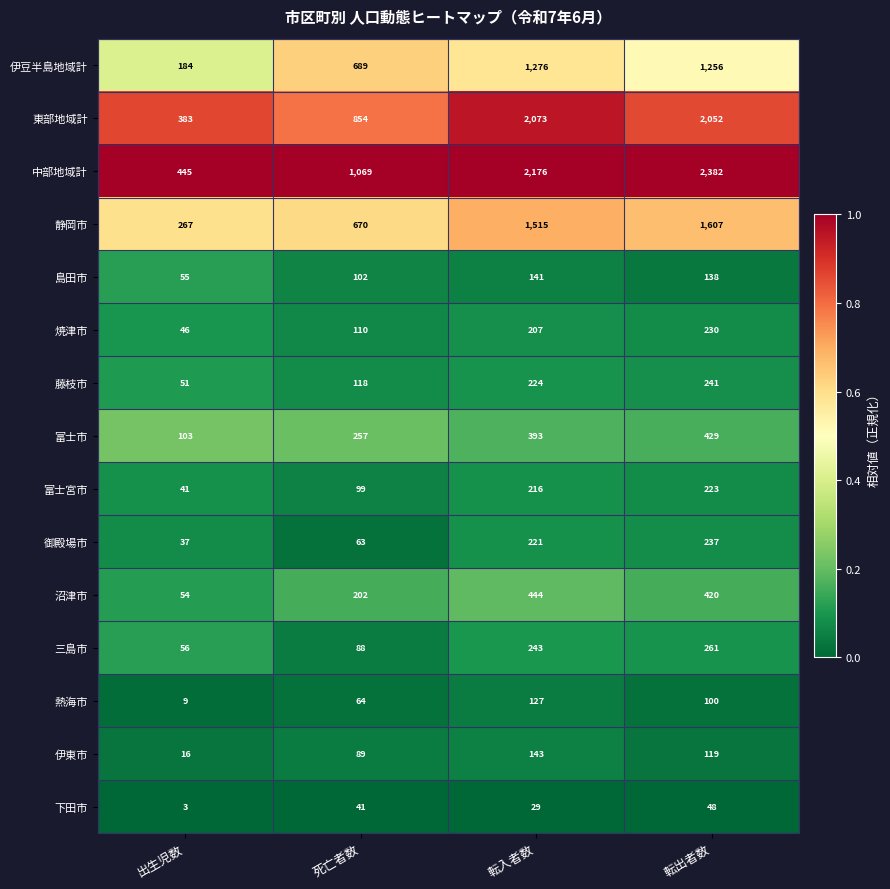

What is the total value across all series at 死亡者数?

4515